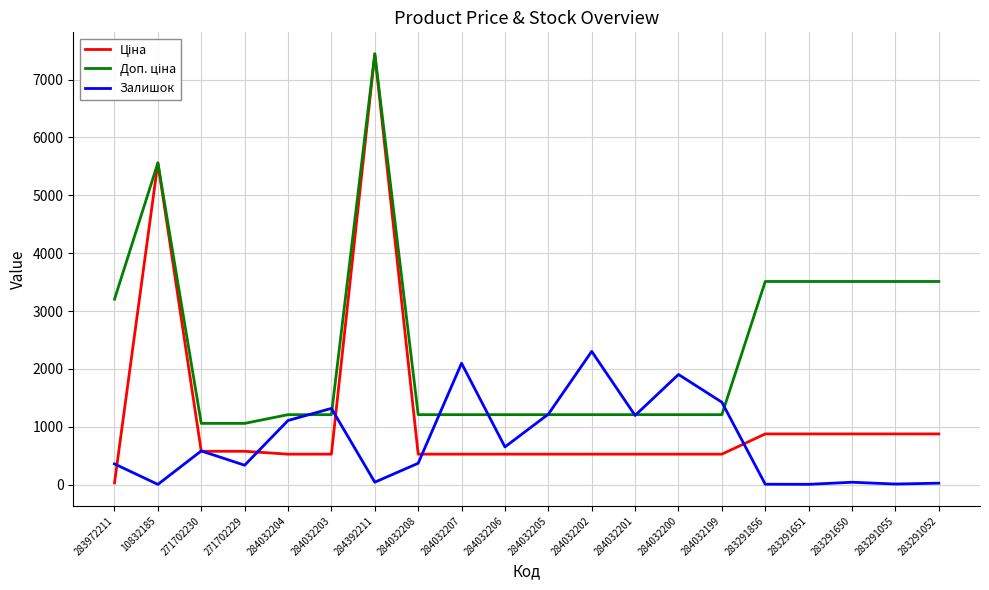

At which category is the sum across all series the highest?

284392211